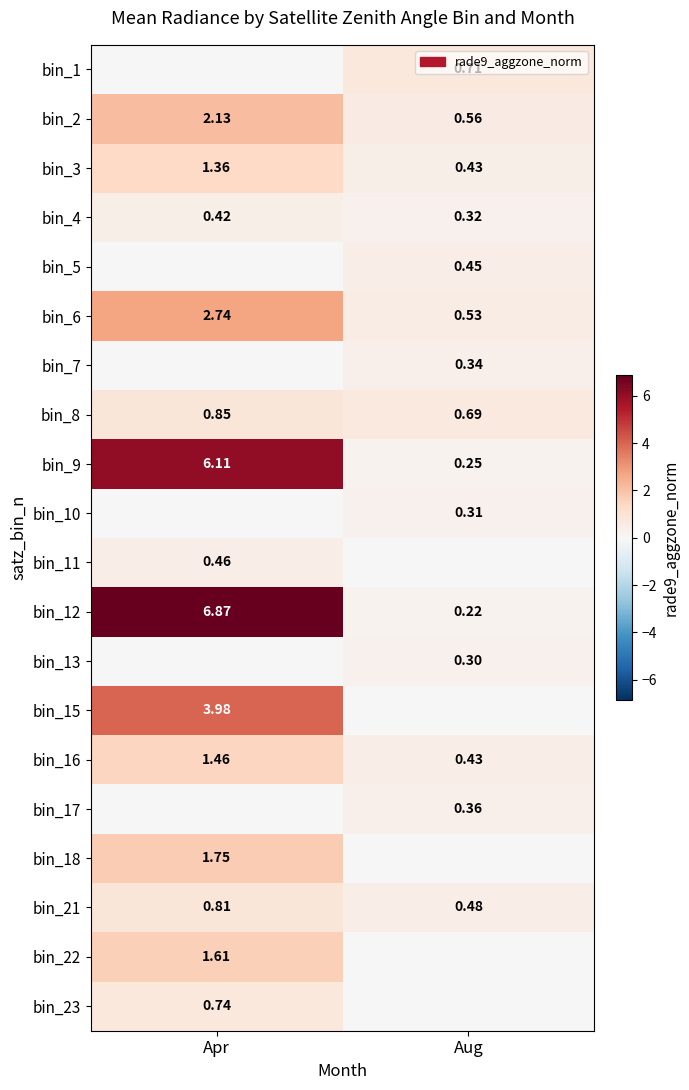

Which category has the highest value across all series?

Apr